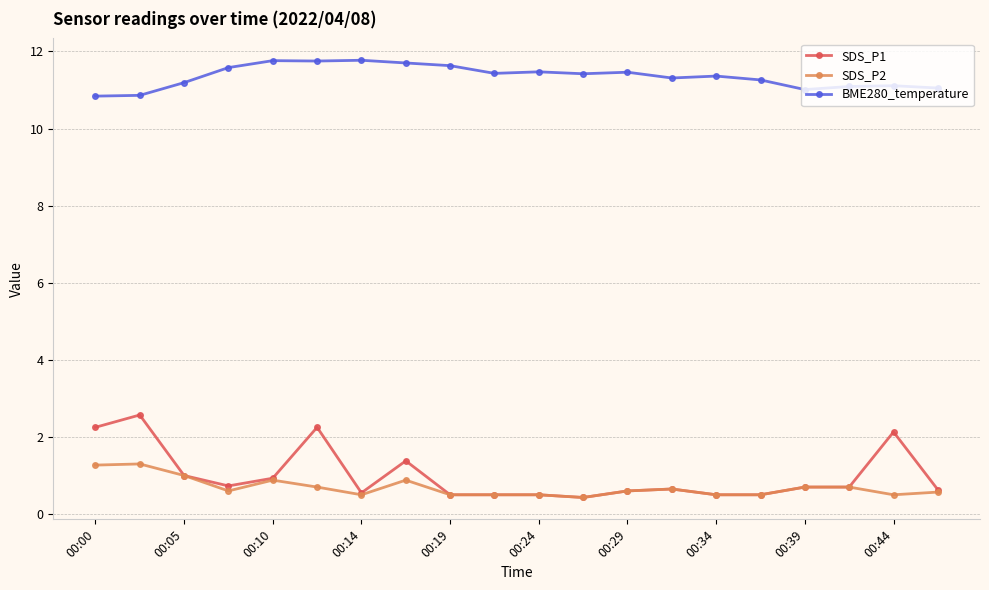

True or false: SDS_P1 has more than 0 interior local peaks.

True